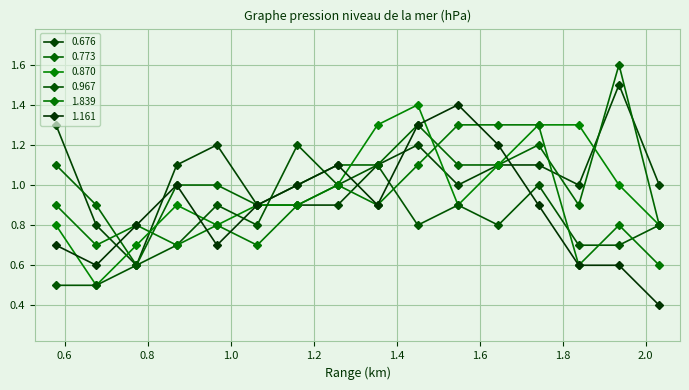

What is the lowest value of the 1.161 series?

0.4